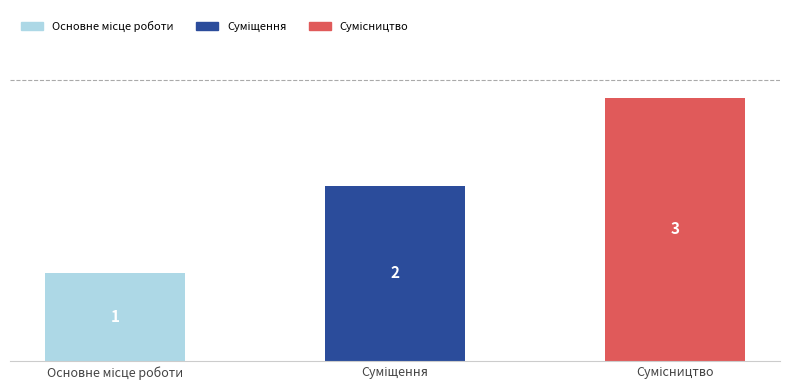

Reading right to left, transcribe all the data shown in this chart.

3	2	1